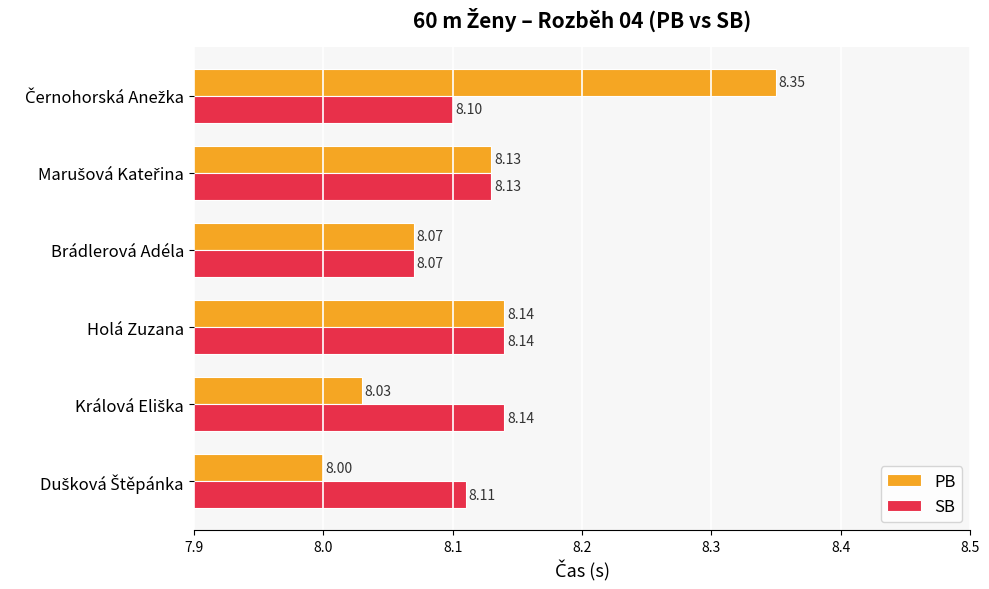

At how many categories does at least one series exceed 8?

6